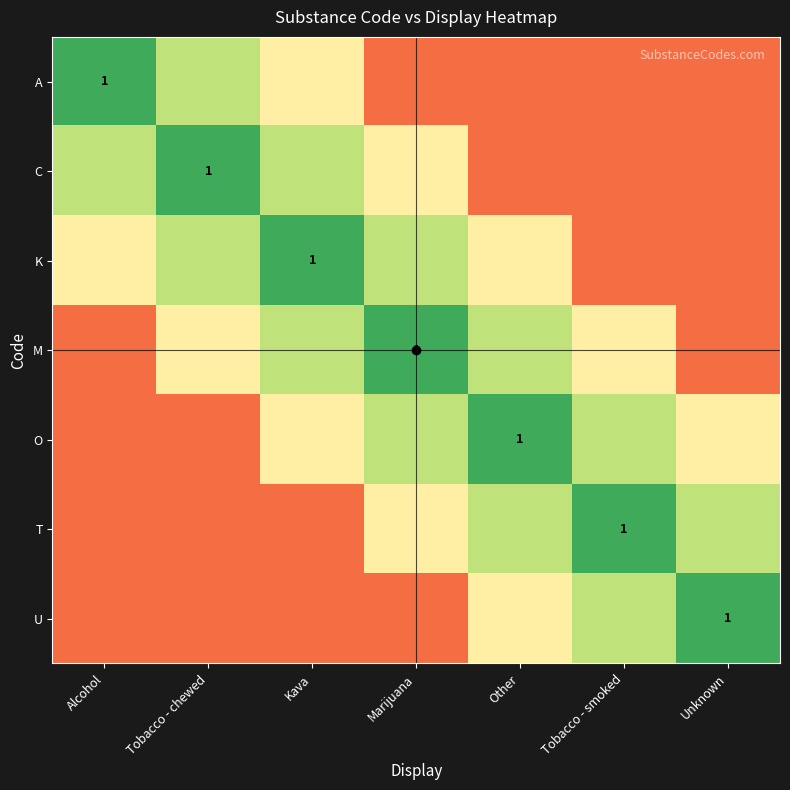

Between Tobacco - chewed and Alcohol, which is larger?

Alcohol